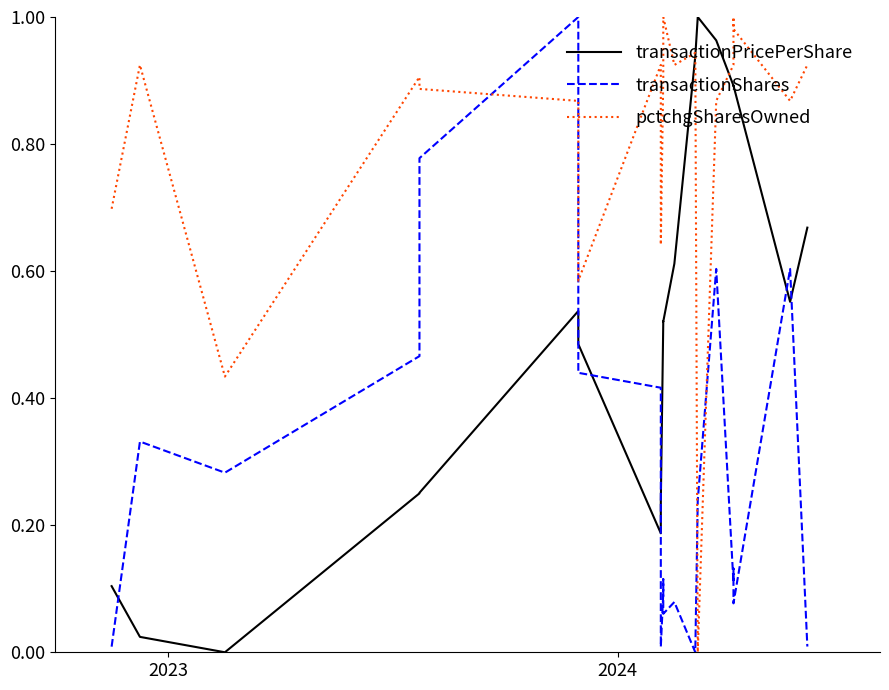

At which category does transactionShares reach its first local peak?

2023